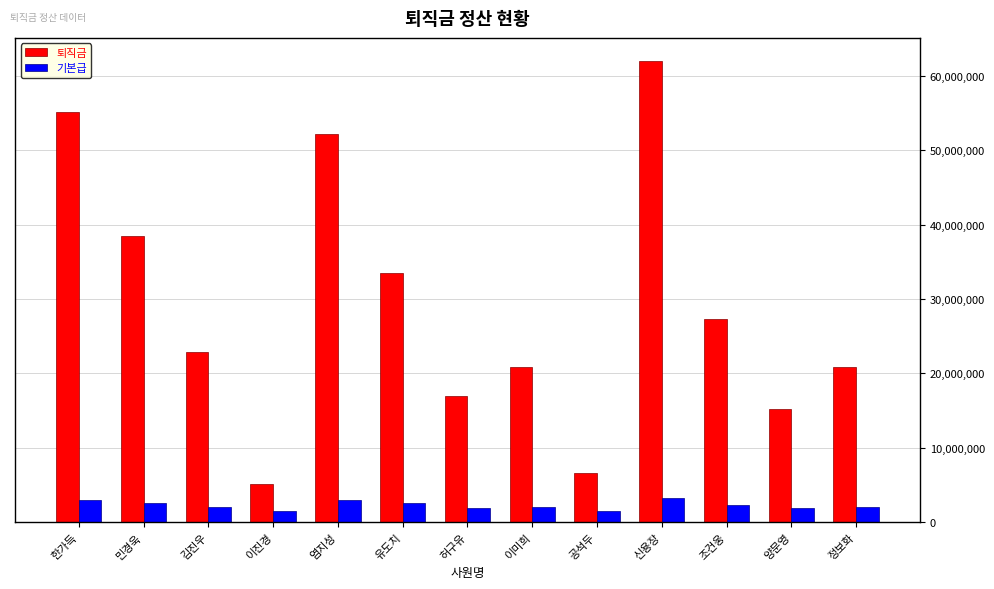

What is the sum of all 기본급 values?

29000000